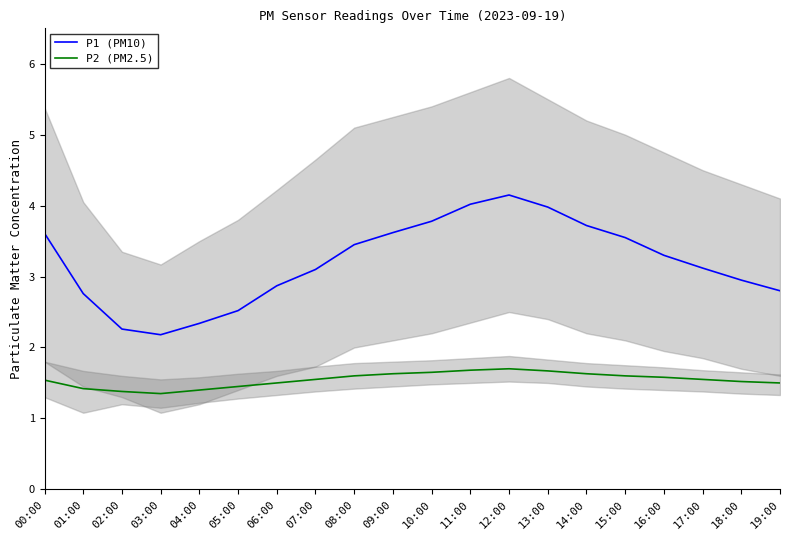

What is the minimum value shown in the chart?

1.4